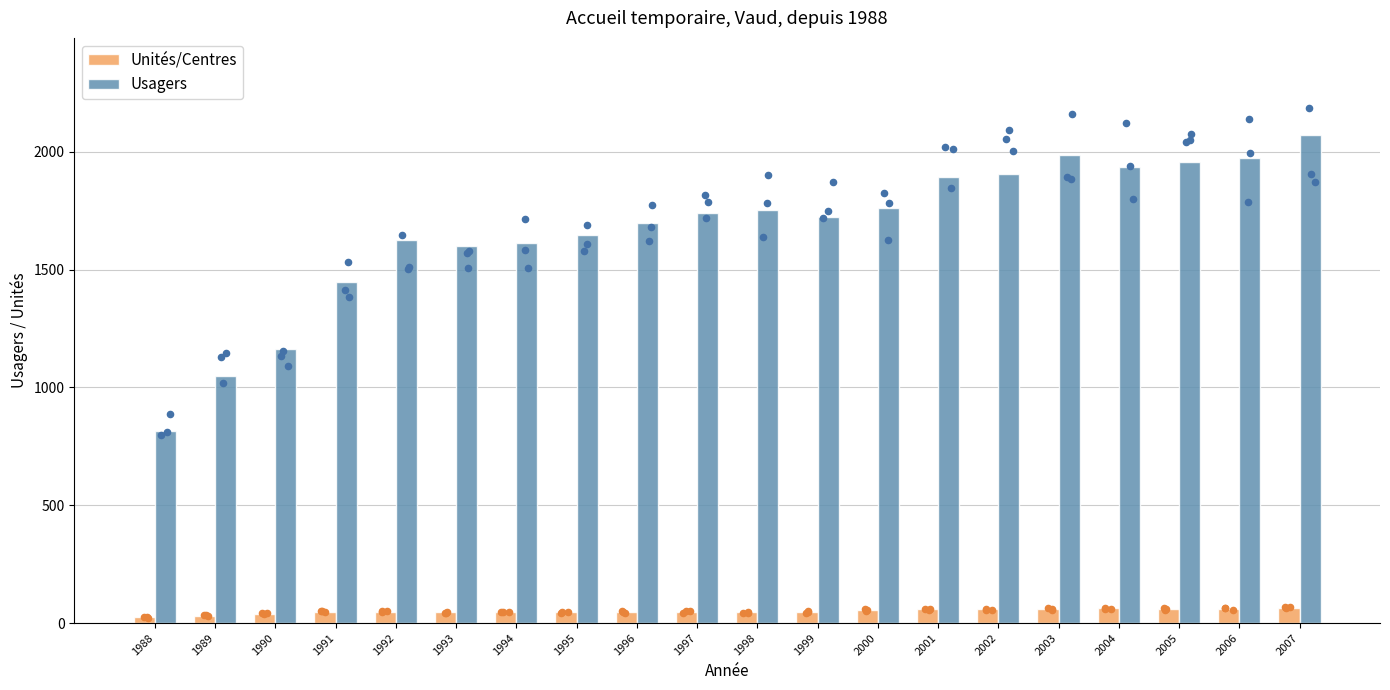

Is the value of Usagers at 2007 greater than the value of Unités/Centres at 1990?

Yes